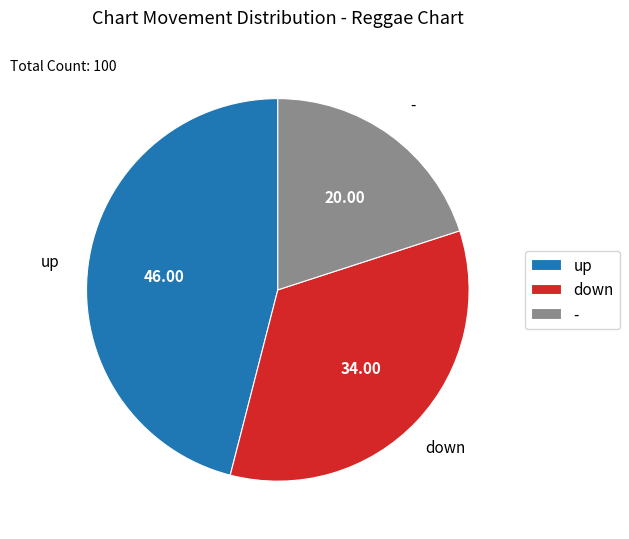

Does down represent more than half of the total?

No